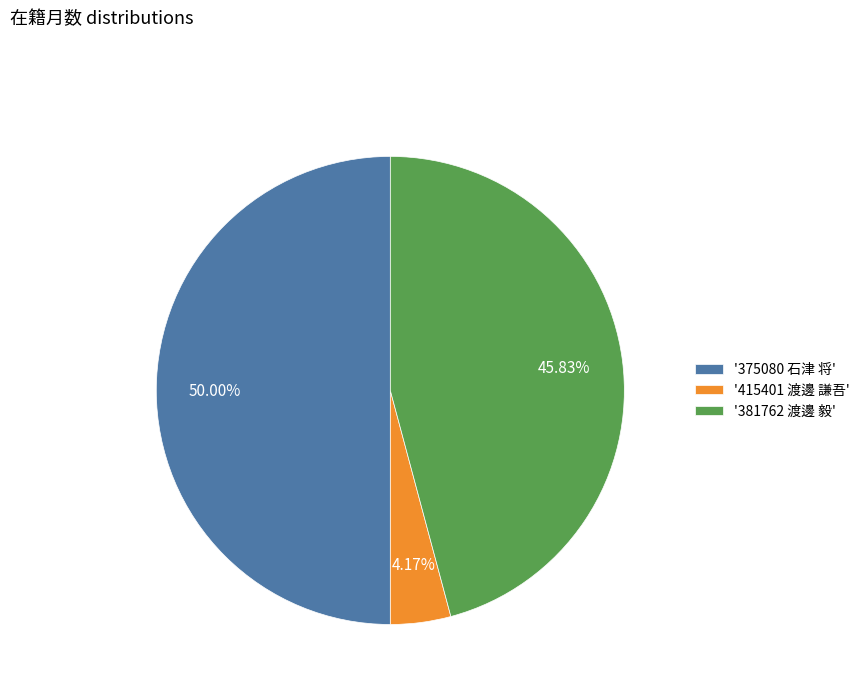

Combined, do '375080 石津 将' and '415401 渡邊 謙吾' account for over 50%?

Yes